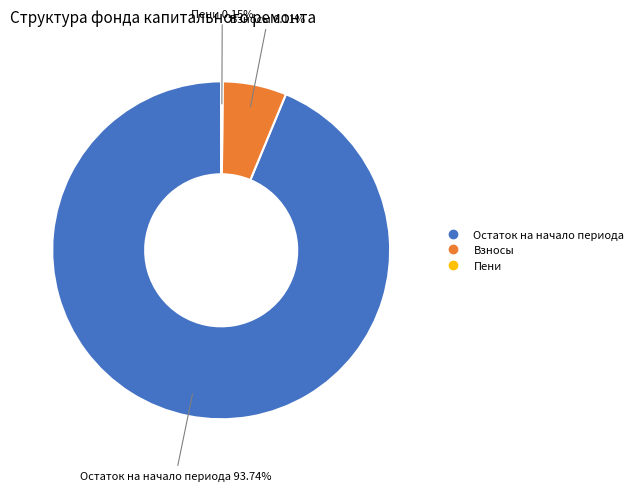

Is there any slice that represents more than half of the pie?

Yes